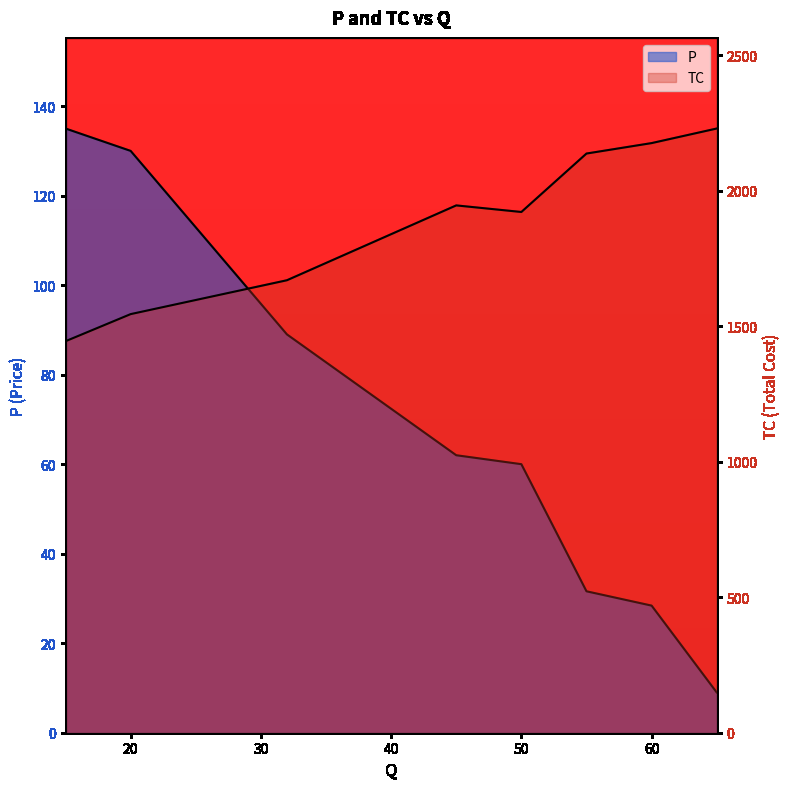

What is the difference between the highest and lowest values at 60?

2147.8